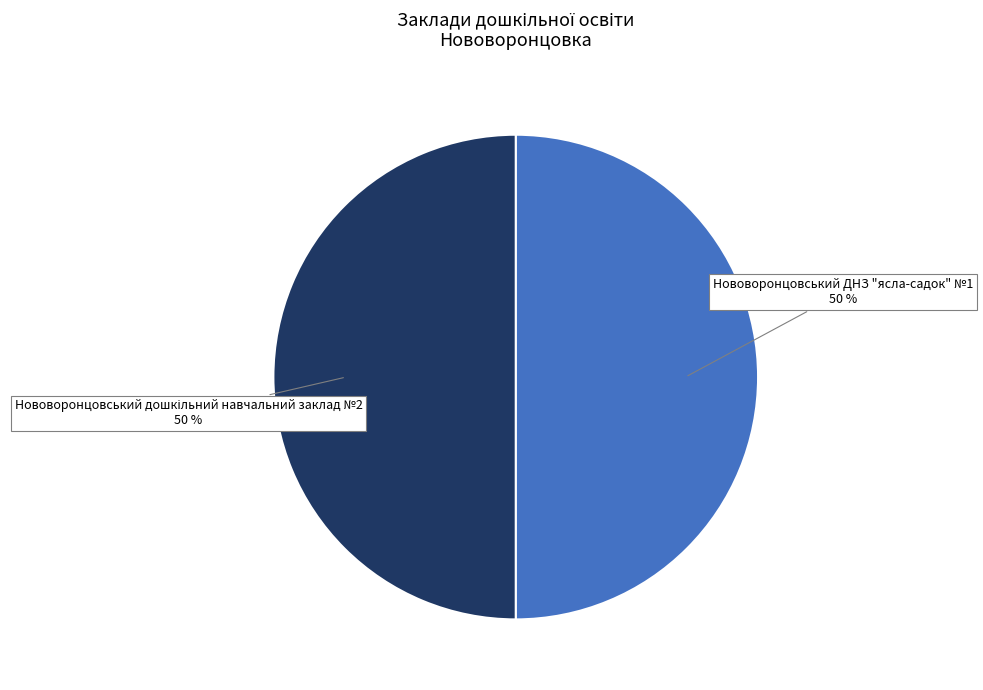

True or false: Нововоронцовський ДНЗ "ясла-садок" №1 accounts for 42% of the total.

False